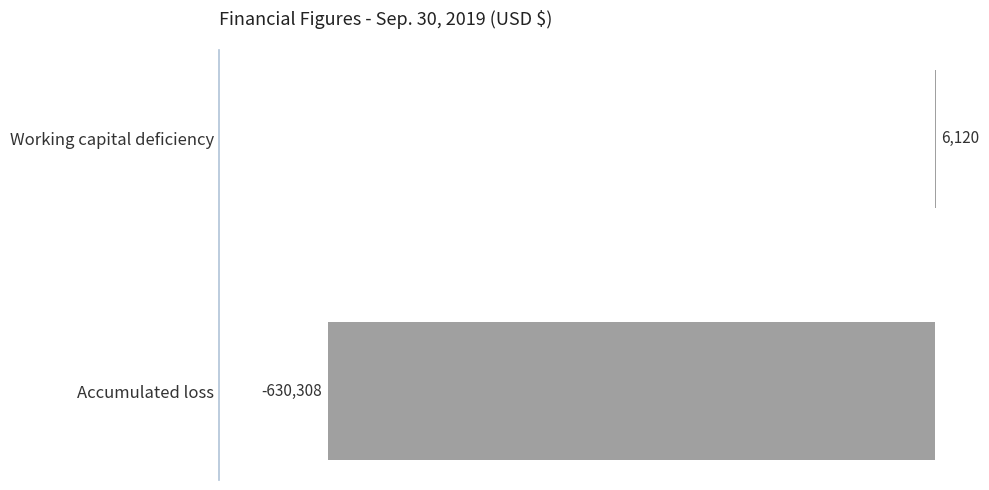

What is the greatest value displayed?

6120